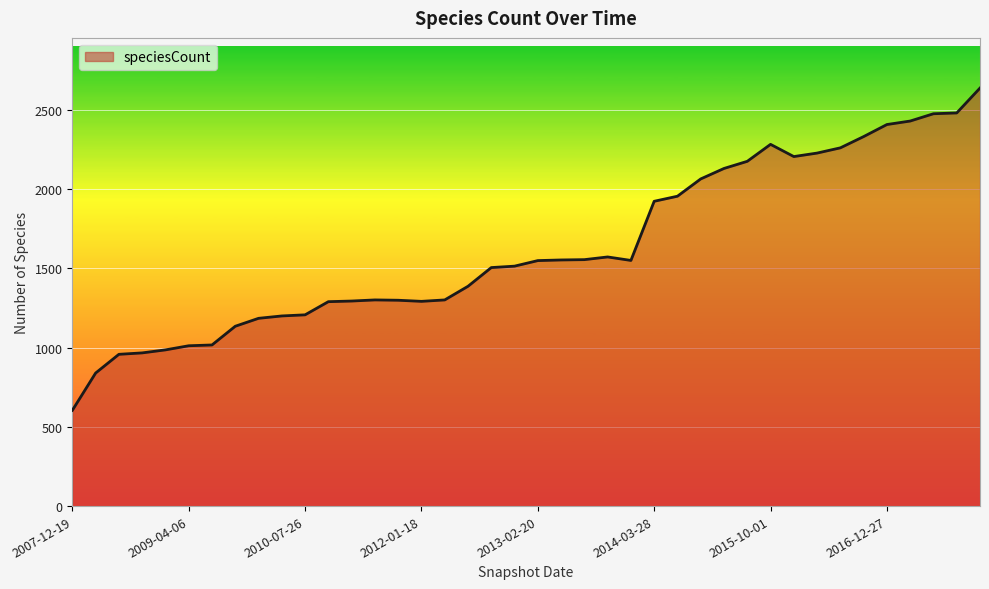

What is the smallest value displayed?

604